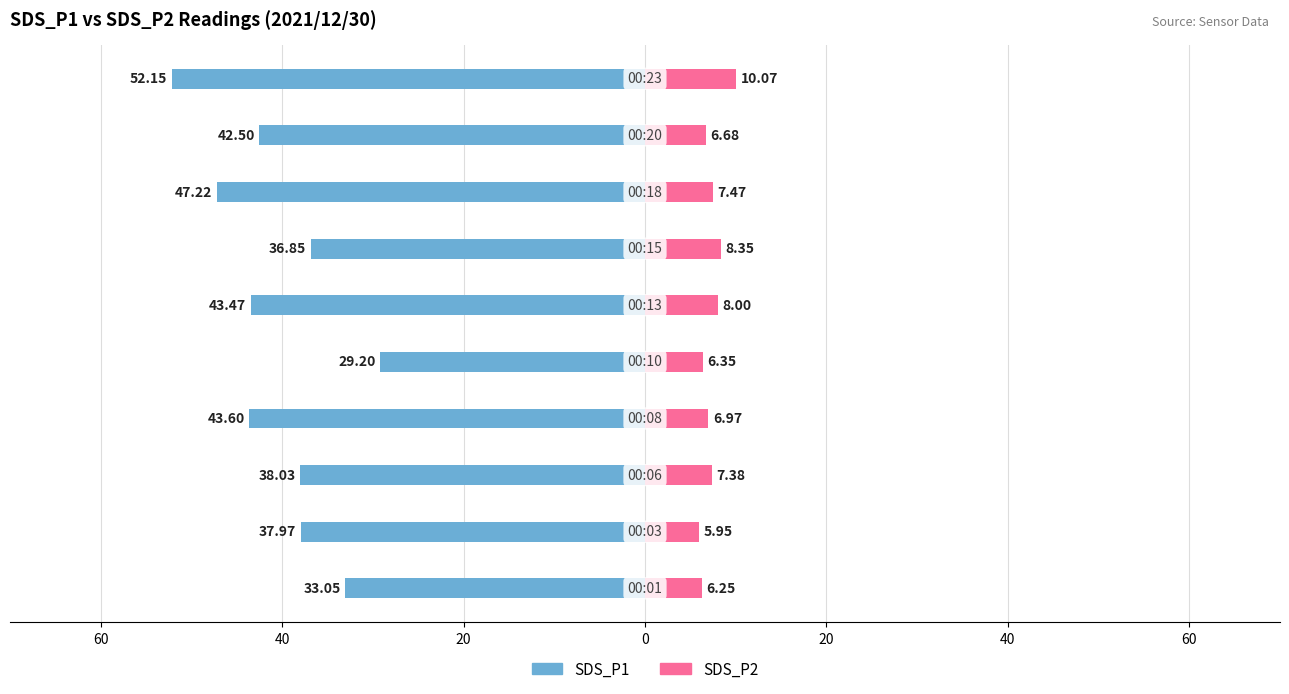

How many values in the SDS_P2 series are below 7?

5